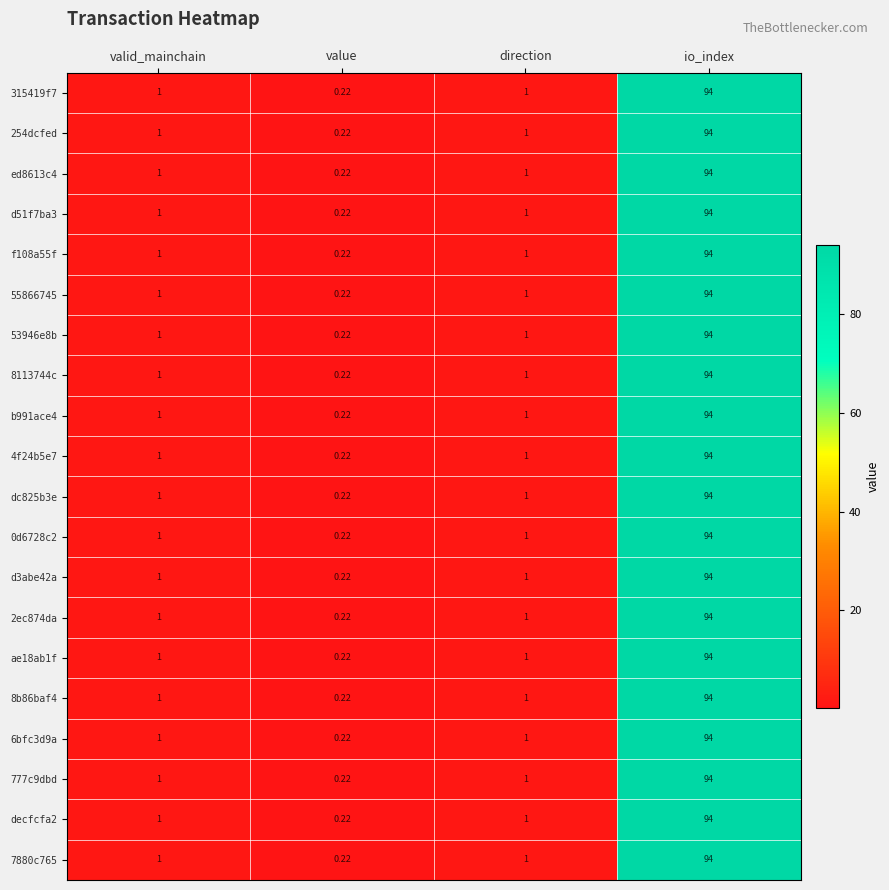

How many categories are shown in the chart?

4